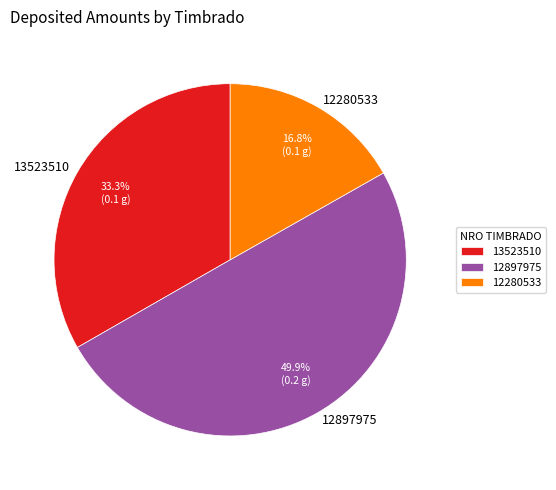

To the nearest percent, what portion does 12897975 represent?

50%